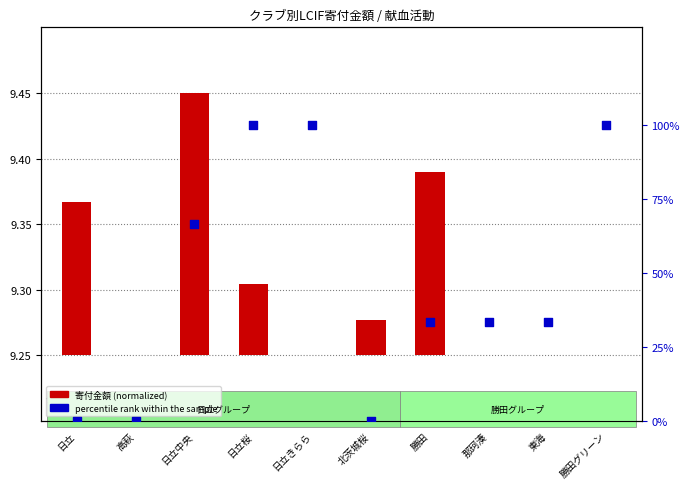

At how many categories does at least one series exceed 48?

4